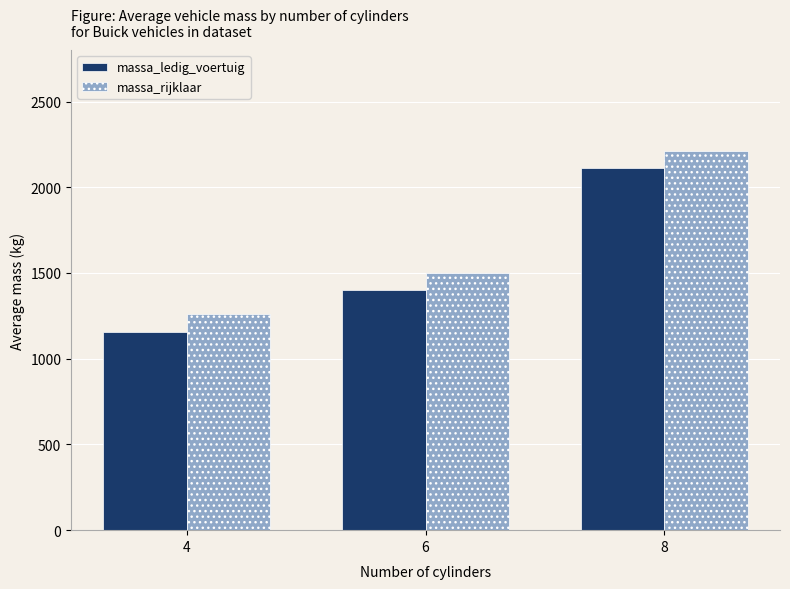

The value of massa_rijklaar at 4 is 1697.1. True or false?

False